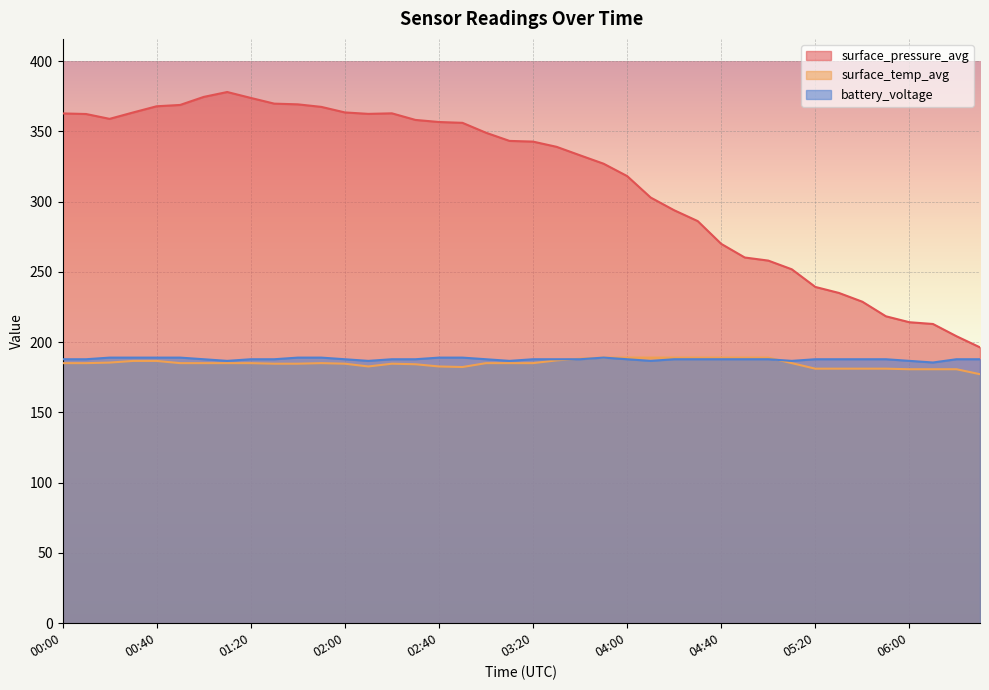

How many values in the surface_pressure_avg series are below 343?

20